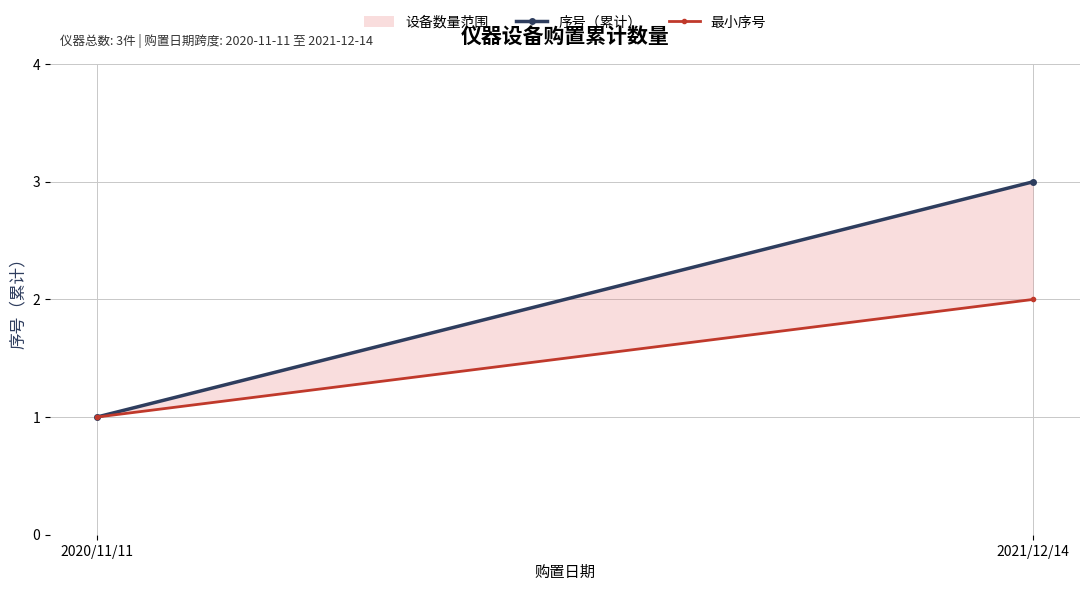

Is it true that 最小序号 equals 2 at 2020/11/11?

False